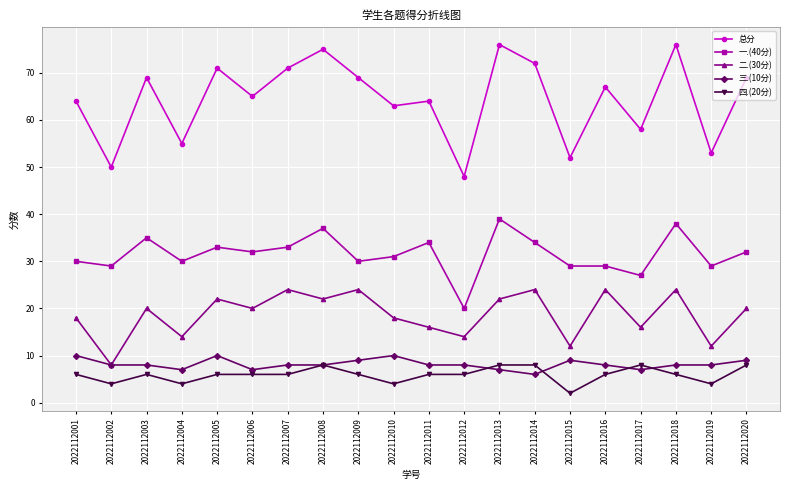

True or false: 二.(30分) has a value of 16 at 2022112019.

False